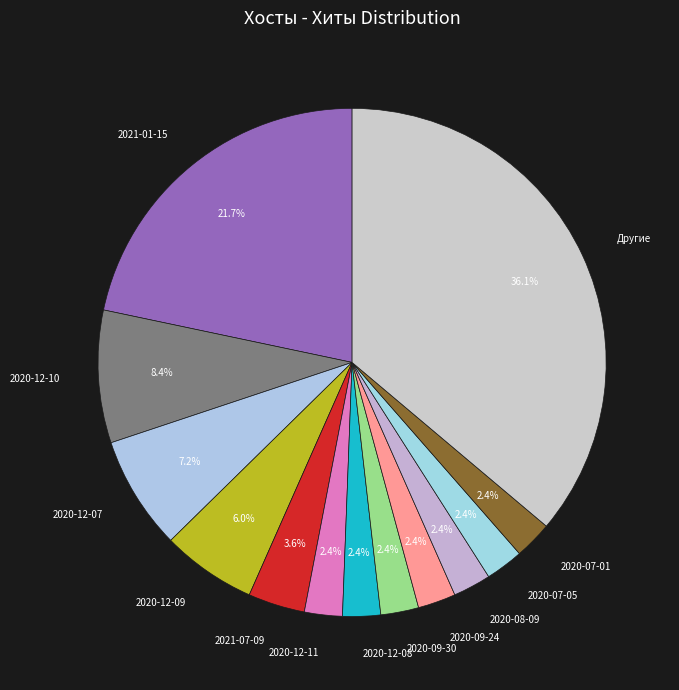

Is there any slice that represents more than half of the pie?

No